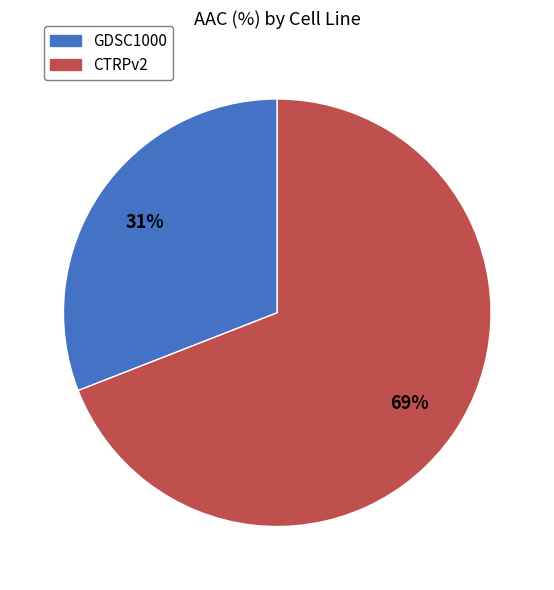

Which has a higher value, CTRPv2 or GDSC1000?

CTRPv2